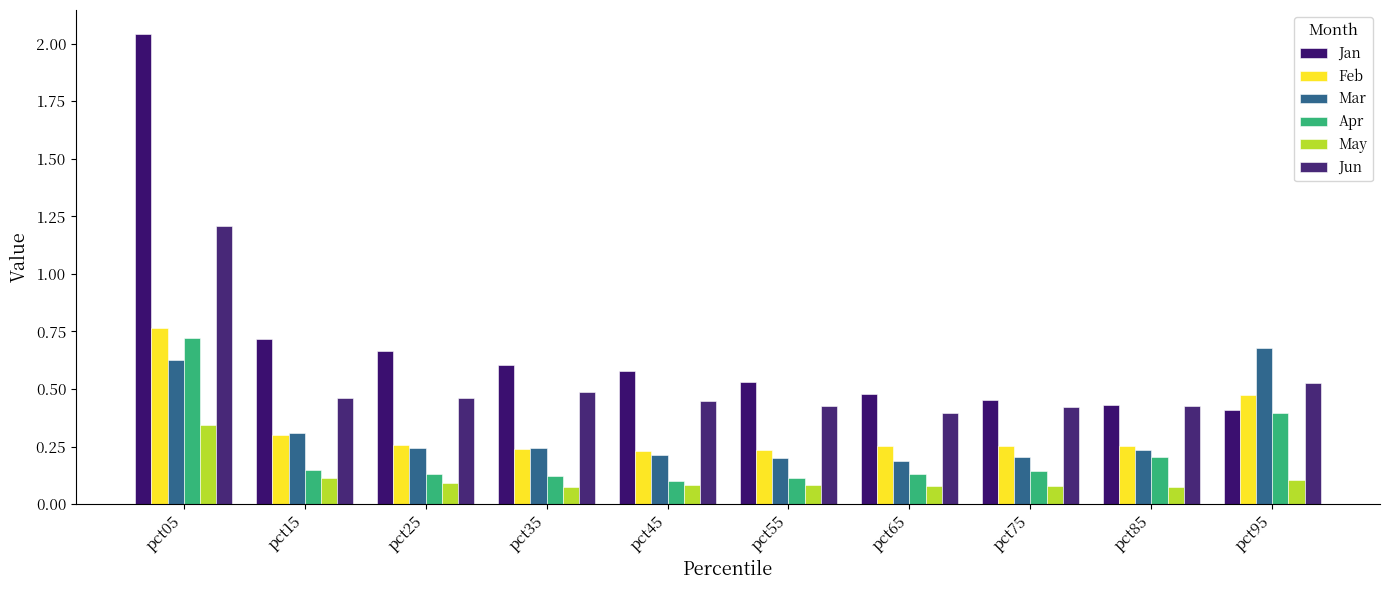

What is the sum of the Mar values at pct65 and pct15?

0.5